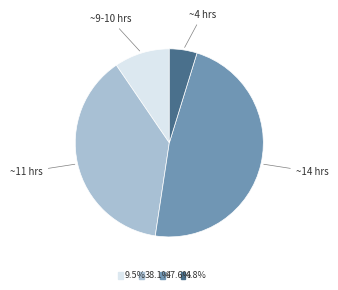

Does any single category account for the majority?

No